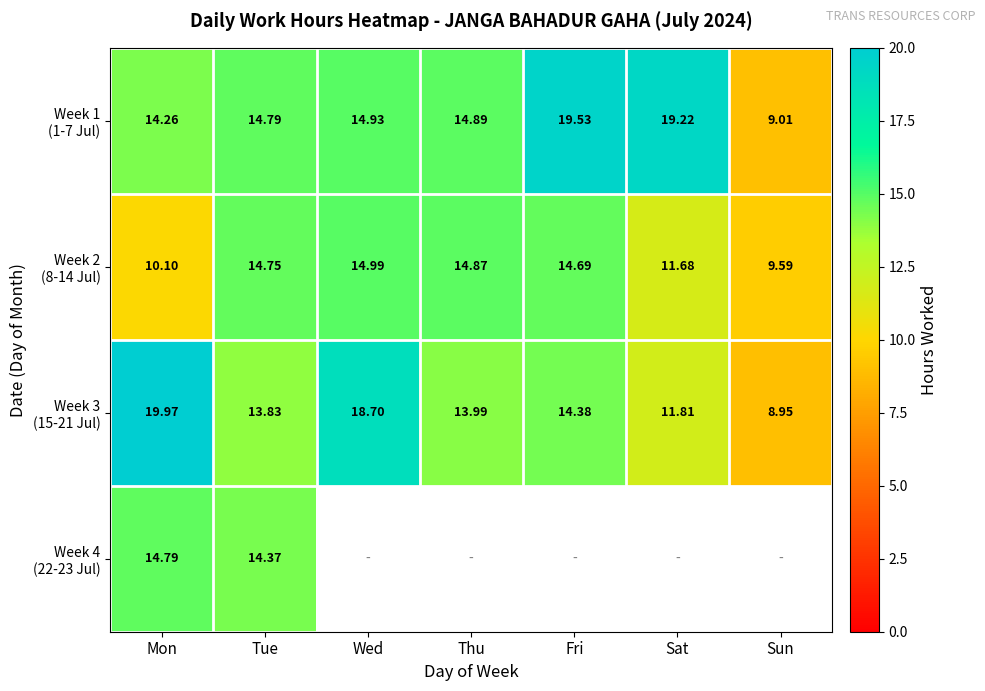

Which category has the highest value across all series?

Mon